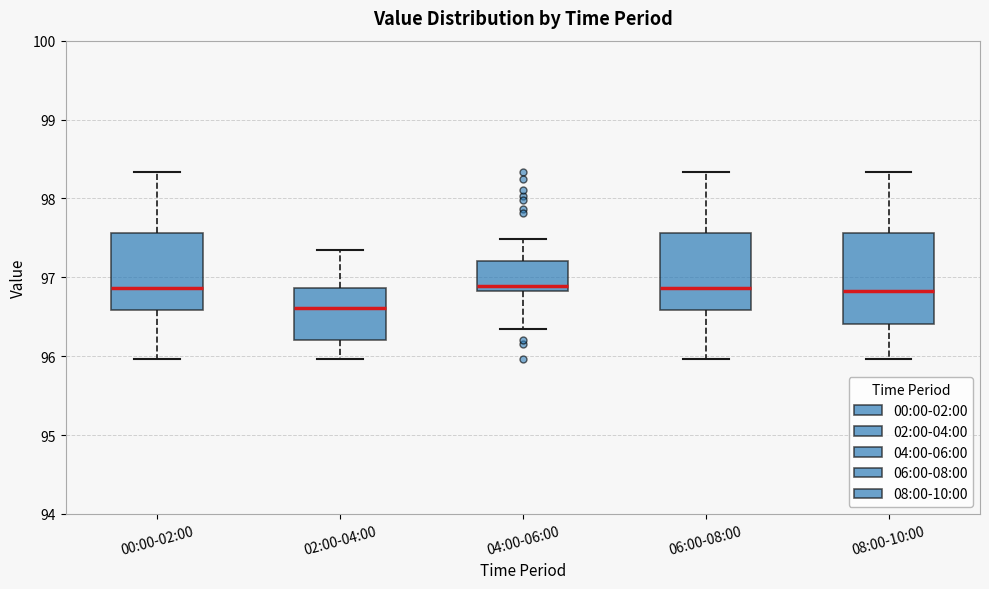

Where does the lower whisker of the box for 04:00-06:00 end on the y-axis? The values are not printed on the chart, so give them approximately, as read against the axis.

96.4